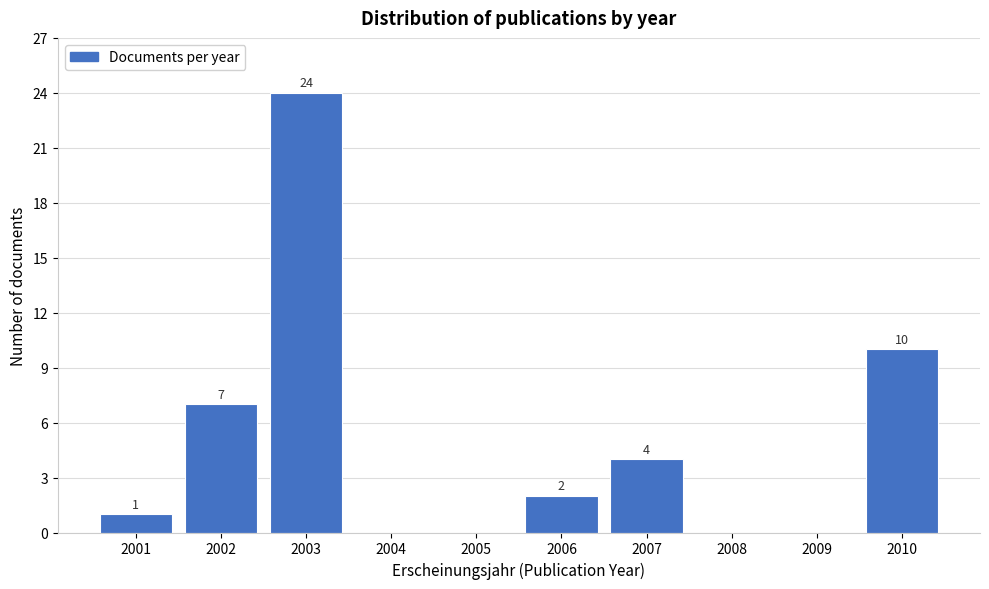

Reading left to right, what are all the values shown in this chart?

2001=1	2002=7	2003=24	2004=0	2005=0	2006=2	2007=4	2008=0	2009=0	2010=10